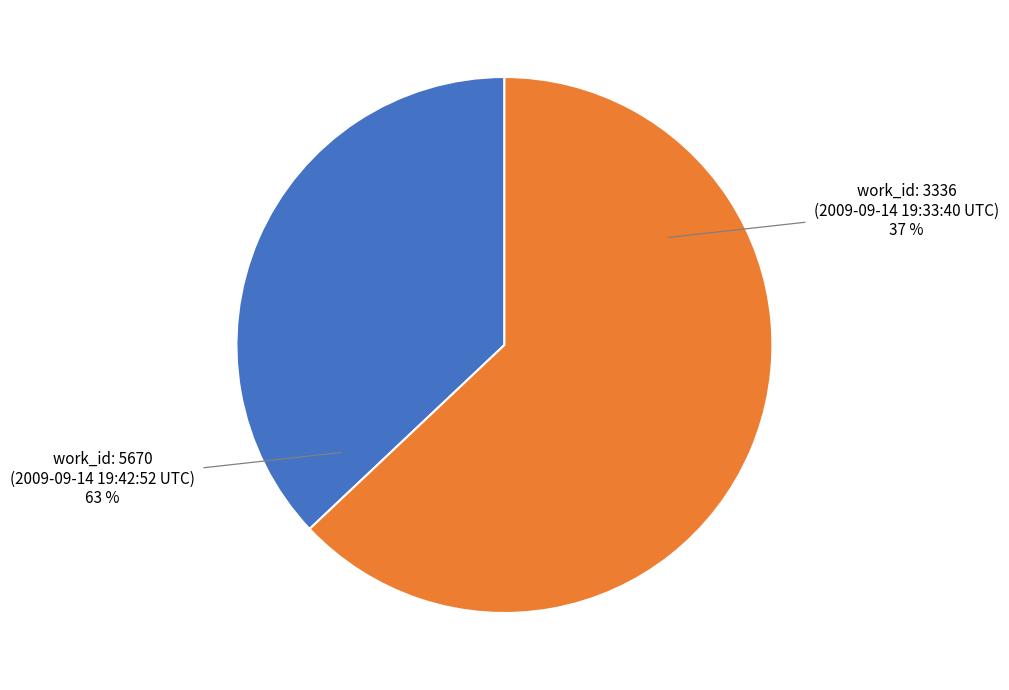

Is it true that 2009-09-14 19:33:40 UTC is 26% of the pie?

False